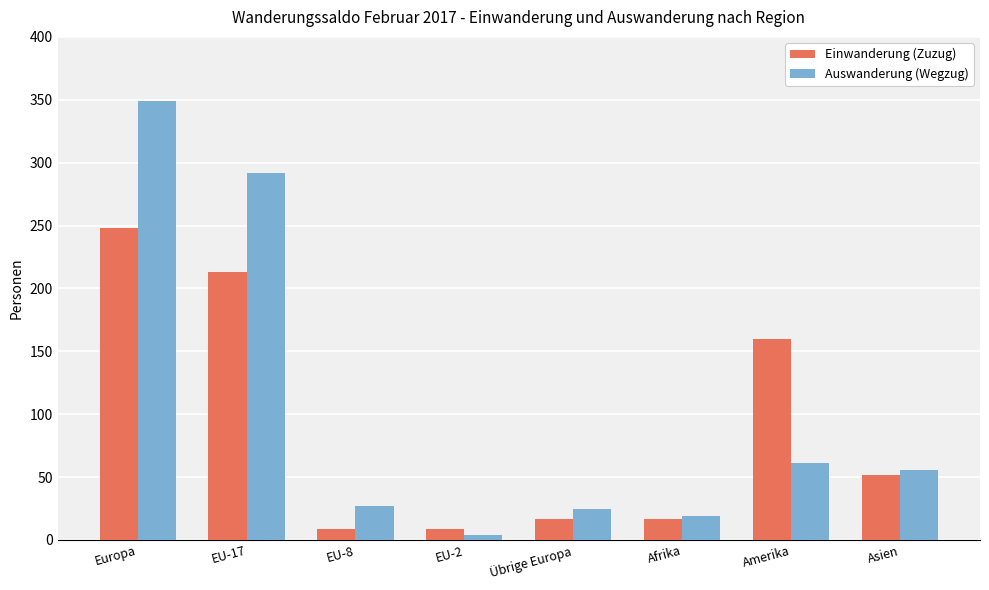

What is the value of the Einwanderung (Zuzug) bar at the 5th from the left?

17